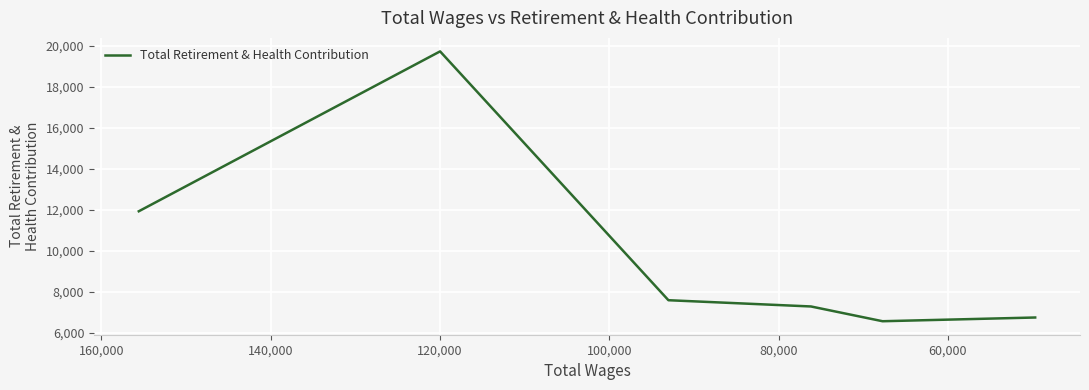

The chart shows a value of 4100 at 140,000. True or false?

False